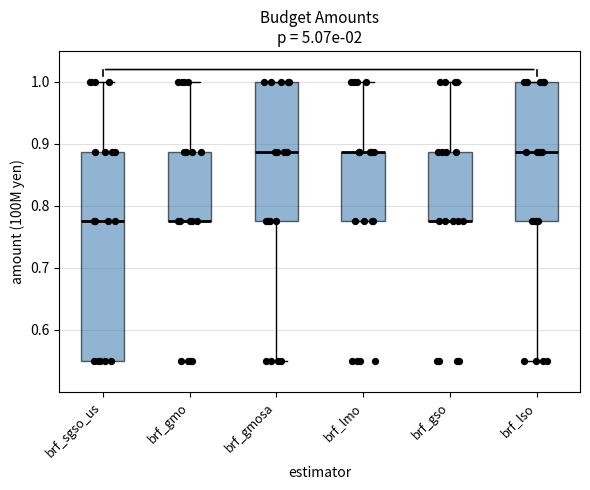

Which box is the tallest, from its lower edge to its upper edge?

brf_sgso_us